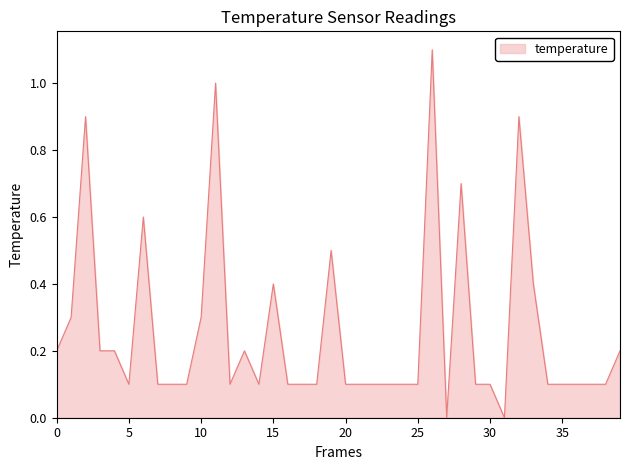

What is the maximum value shown in the chart?

1.1